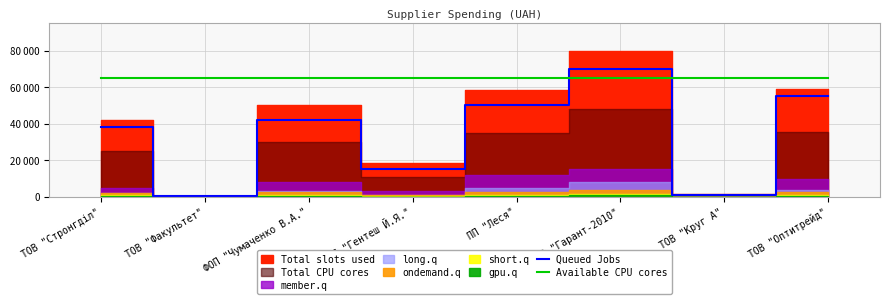

True or false: Available CPU cores has a value of 17243 at ПП "Леся".

False